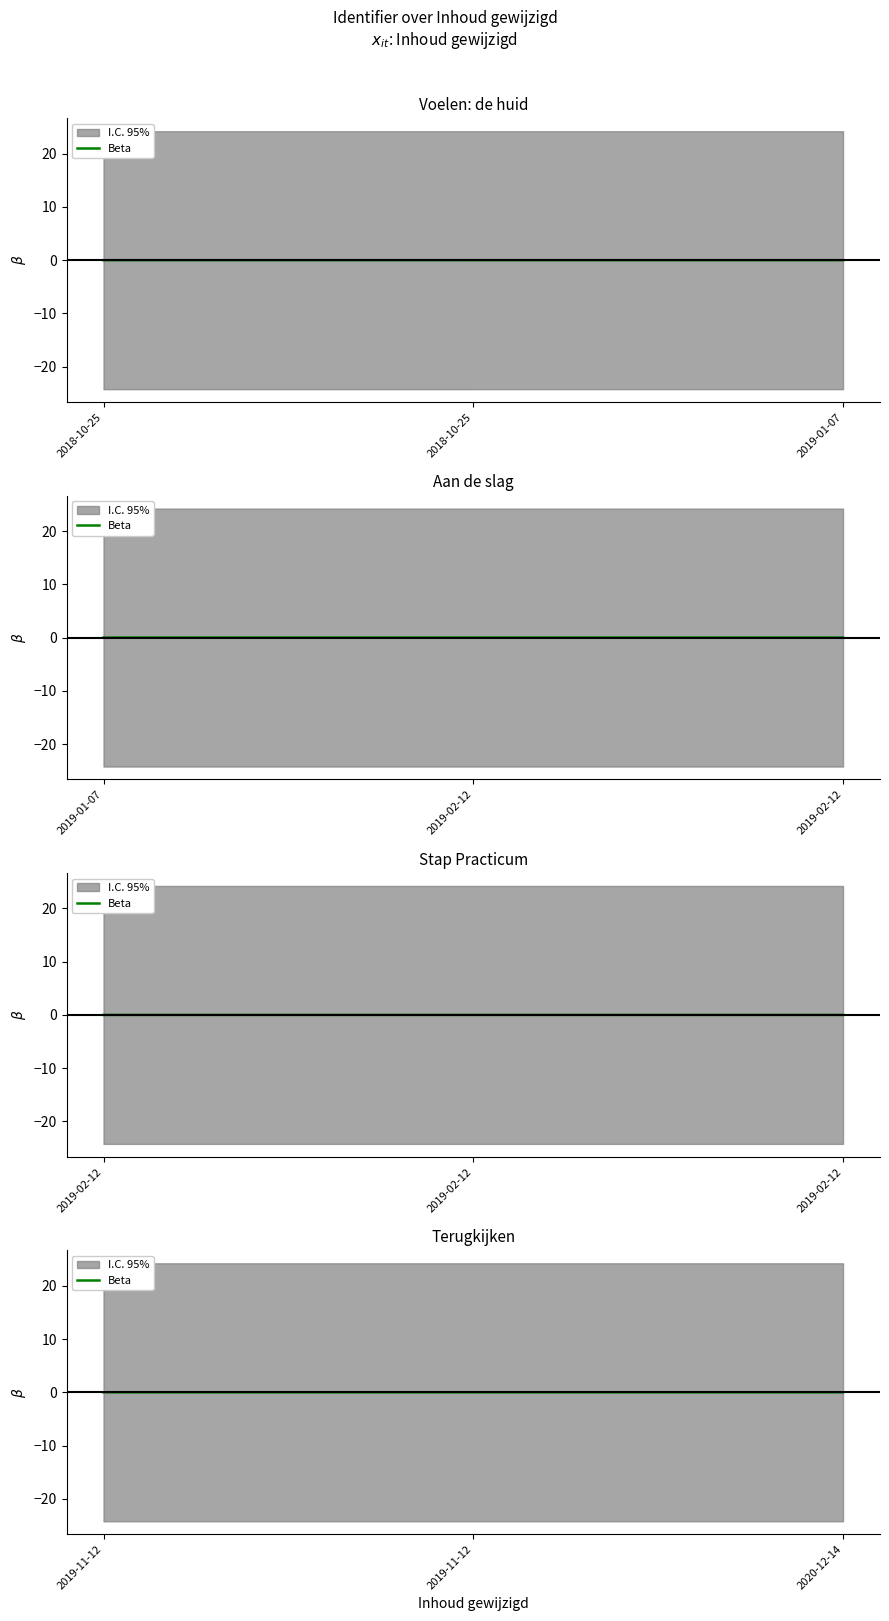

Rank the categories by value from highest to lowest.

2020-12-14, 2019-11-12, 2019-11-12